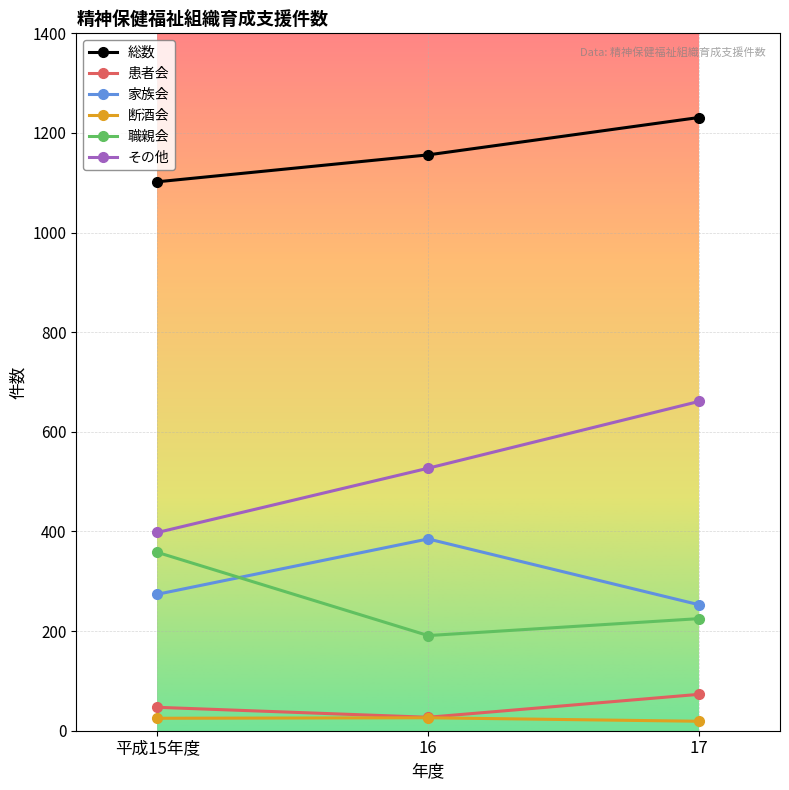

What is the lowest value of the 家族会 series?

253